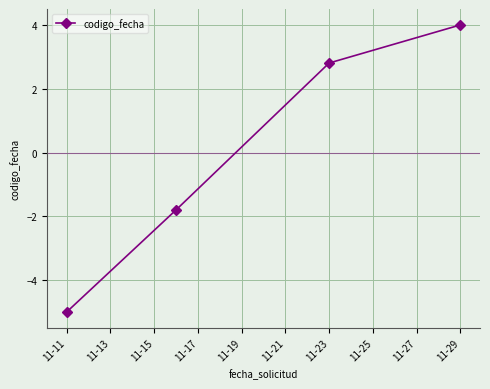

Count the number of data series in this chart.

1